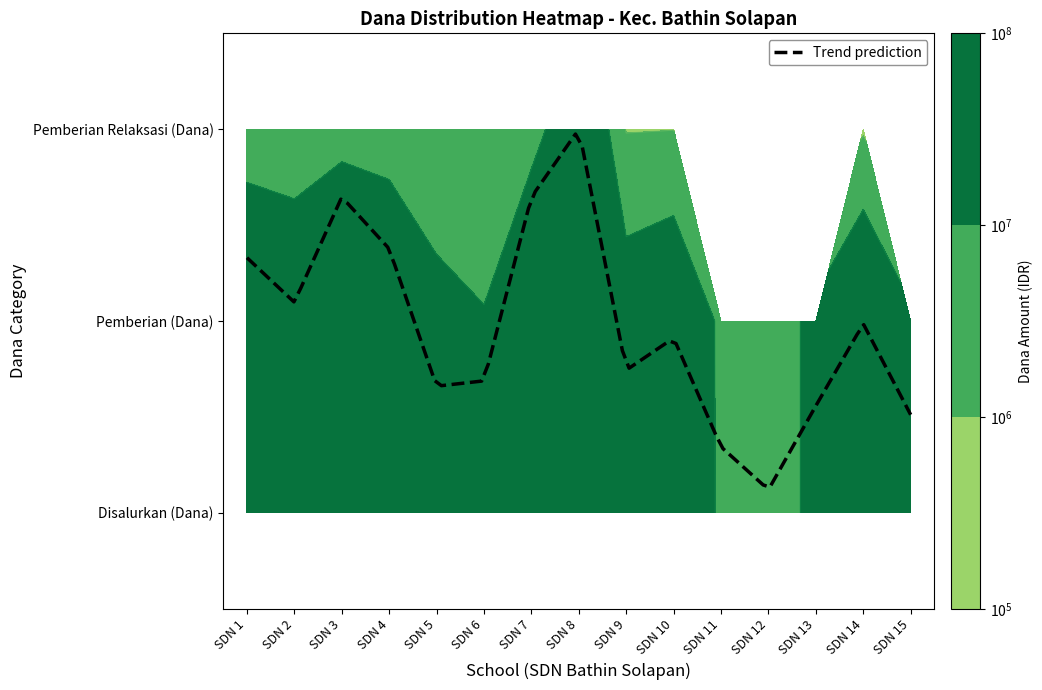

Rank the categories by Pemberian (Dana) value from highest to lowest.

6, 2, 3, 0, 1, 13, 7, 9, 8, 4, 12, 14, 5, 10, 11